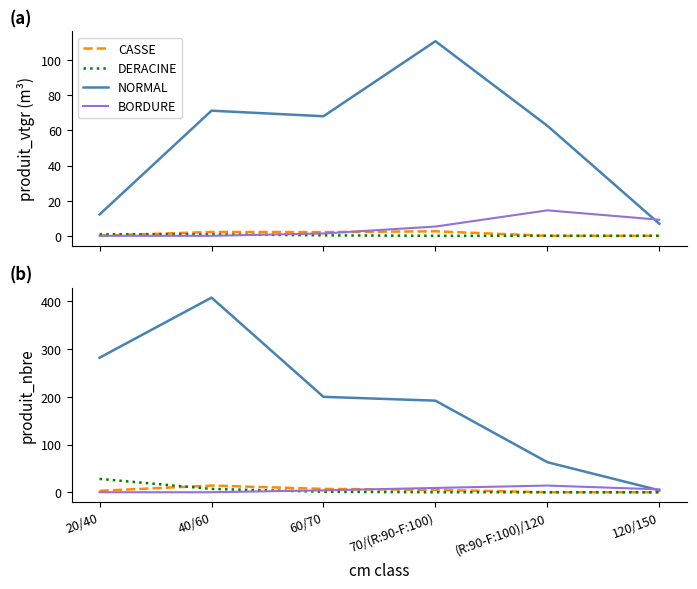

Between 60/70 and 70/(R:90-F:100), which series saw the biggest shift?

NORMAL